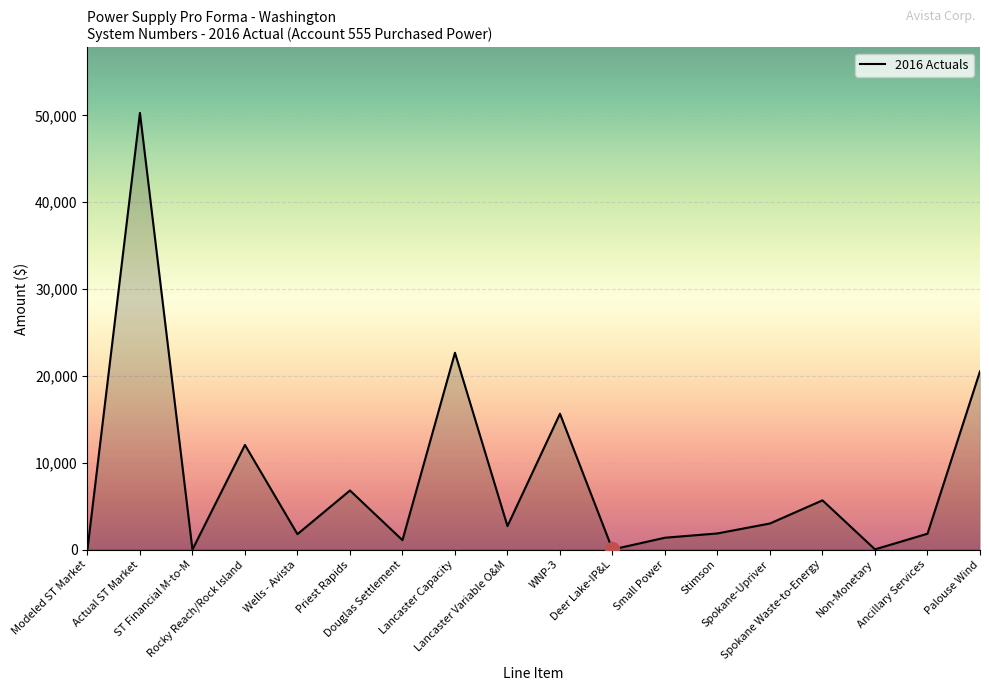

What is the difference between the maximum and minimum values?

50274